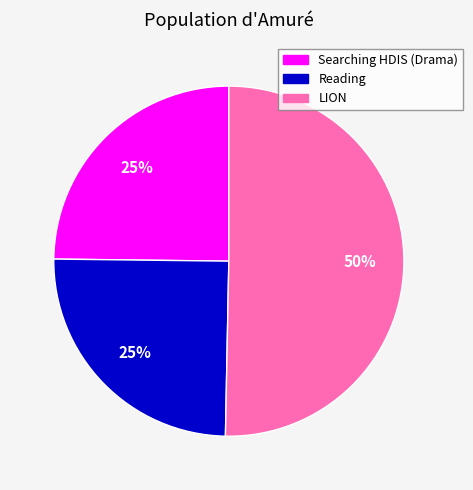

Which has a higher value, LION or Searching HDIS (Drama)?

LION